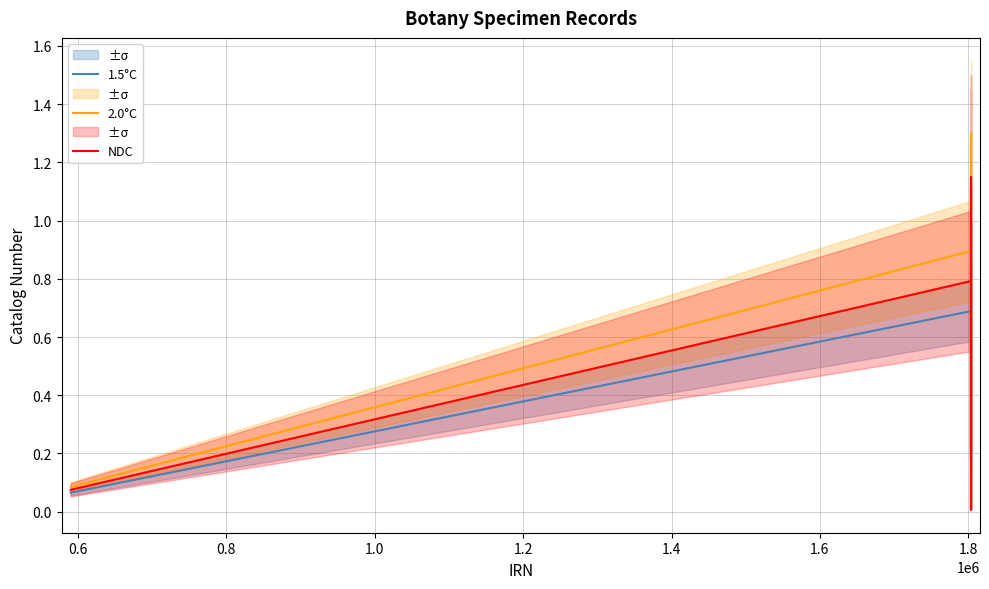

The 2.0°C series shows 0.1 at 0.4. True or false?

False